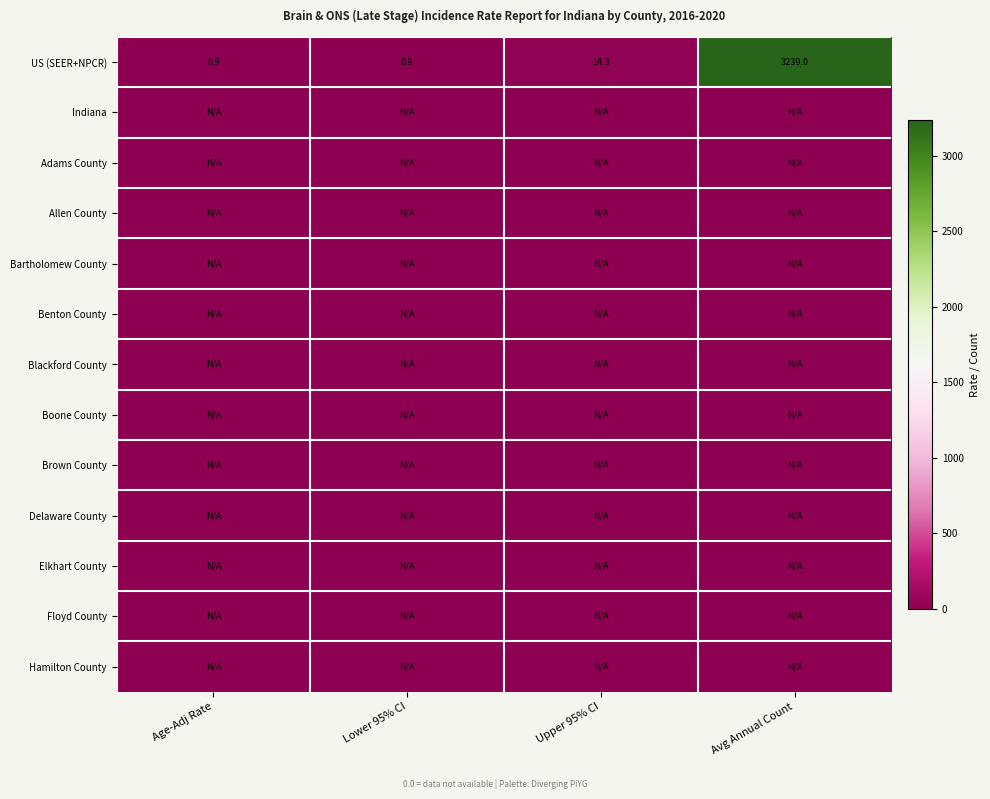

What is the sum of the US (SEER+NPCR) values at Upper 95% CI and Age-Adj Rate?

15.2